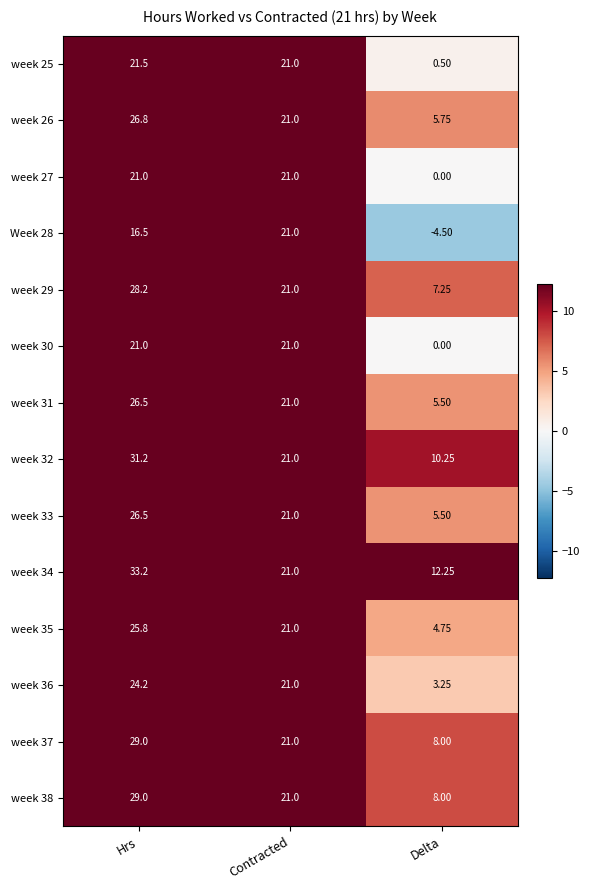

Where is week 37 nearest to the value 18?

Contracted